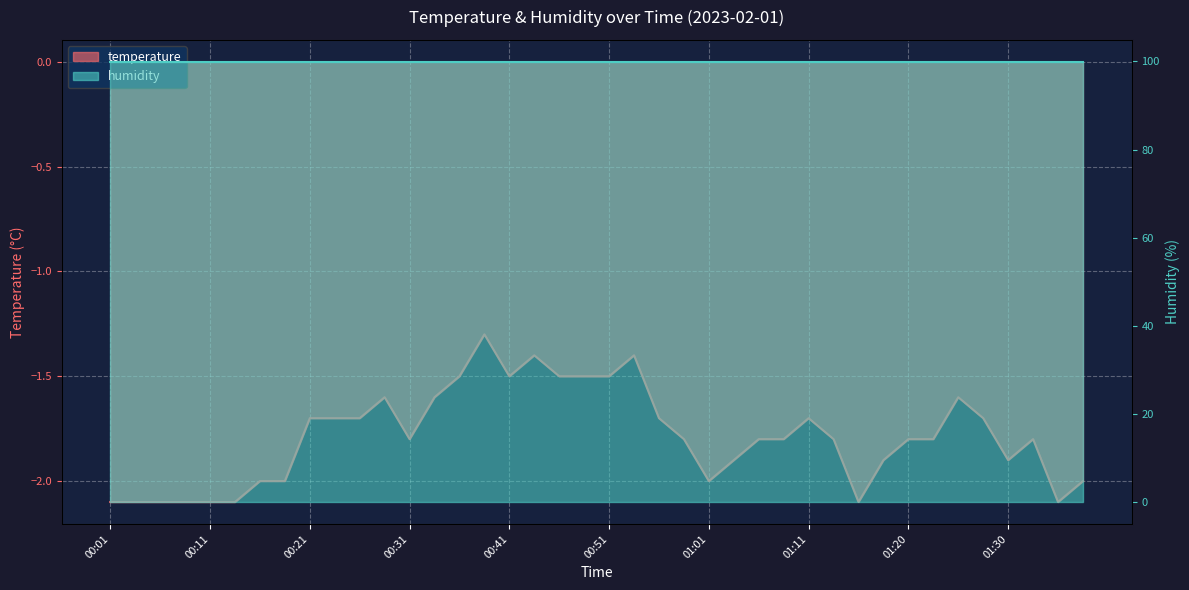

Reading right to left, transcribe all the data shown in this chart.

01:38=-2.0	01:35=-2.1	01:33=-1.8	01:30=-1.9	01:28=-1.7	01:25=-1.6	01:23=-1.8	01:20=-1.8	01:18=-1.9	01:16=-2.1	01:13=-1.8	01:11=-1.7	01:08=-1.8	01:06=-1.8	01:03=-1.9	01:01=-2.0	00:58=-1.8	00:56=-1.7	00:53=-1.4	00:51=-1.5	00:48=-1.5	00:46=-1.5	00:43=-1.4	00:41=-1.5	00:38=-1.3	00:36=-1.5	00:33=-1.6	00:31=-1.8	00:28=-1.6	00:26=-1.7	00:23=-1.7	00:21=-1.7	00:18=-2.0	00:16=-2.0	00:13=-2.1	00:11=-2.1	00:08=-2.1	00:06=-2.1	00:03=-2.1	00:01=-2.1